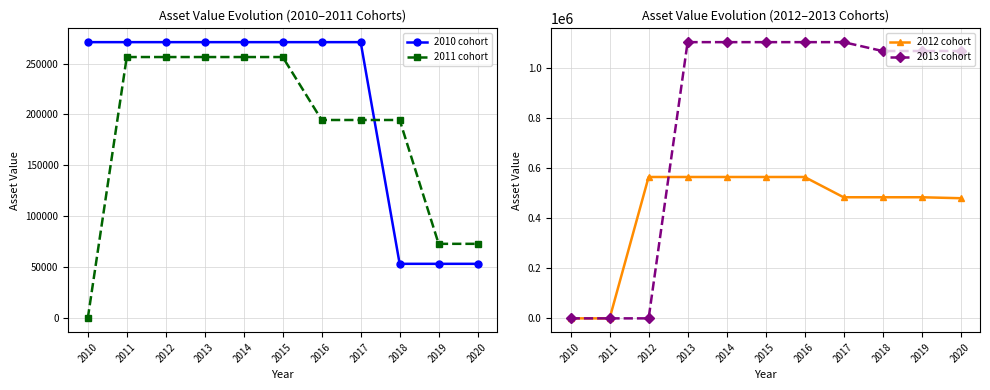

True or false: 2012 cohort has more than 1 interior local peaks.

False